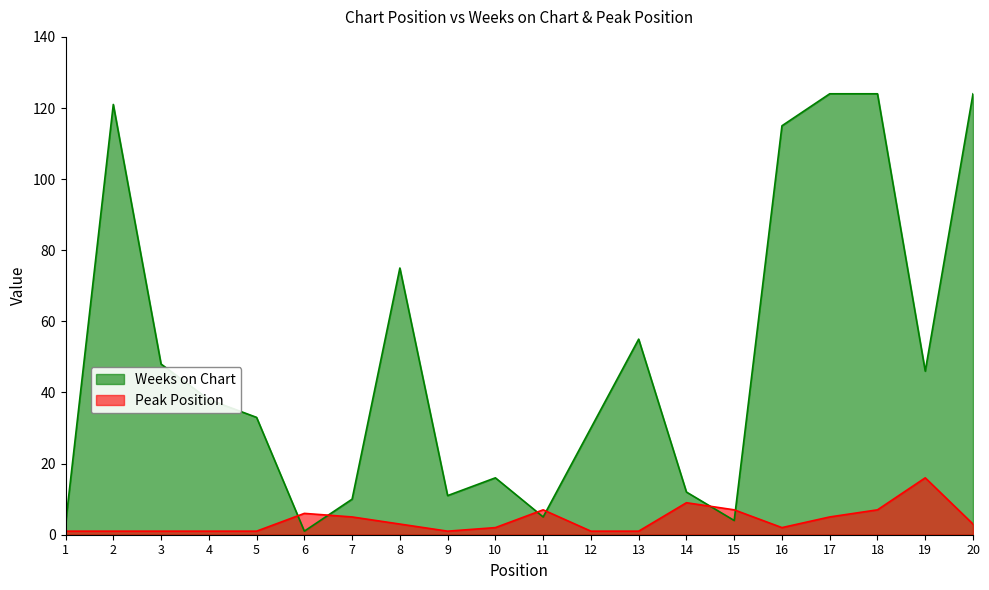

Which has a higher value, 7 or 1?

7